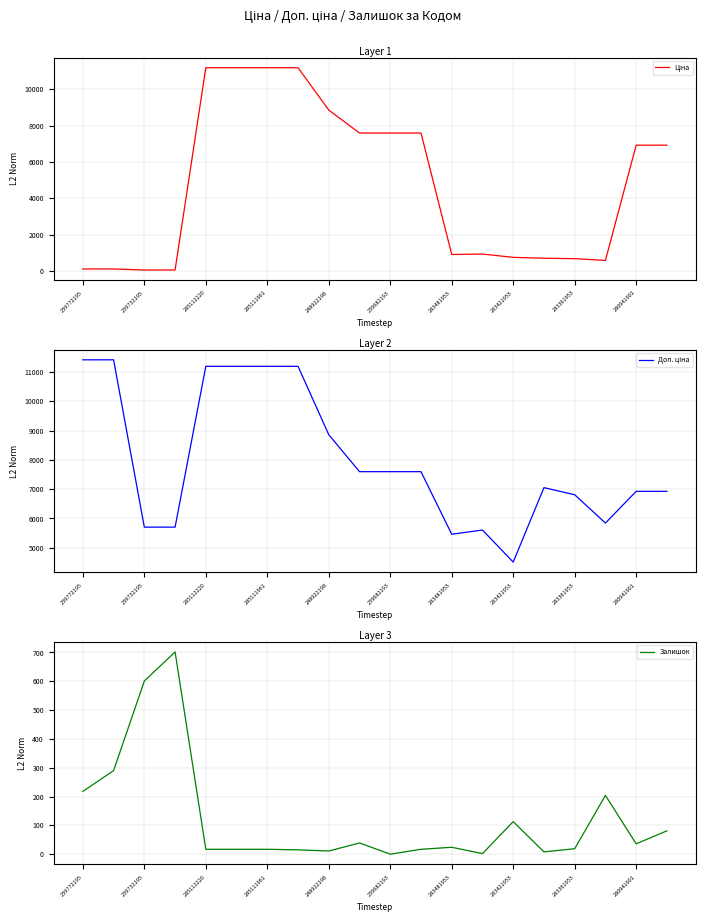

Is it true that Залишок equals 113 at 283421953?

True